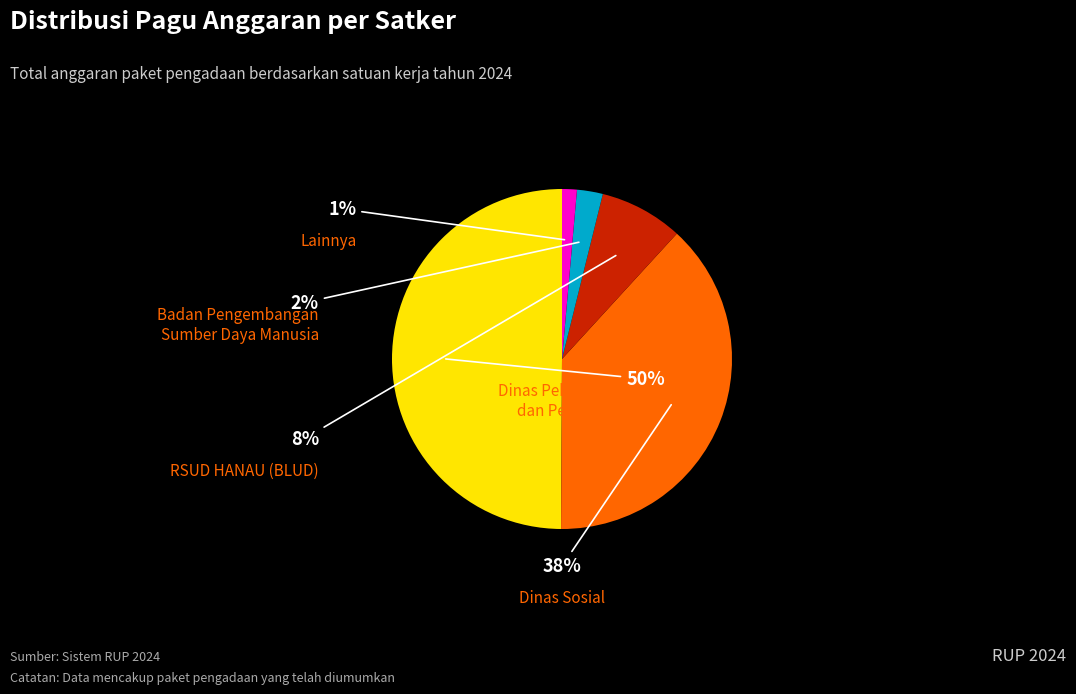

To the nearest percent, what is the difference between the largest and smallest slice percentages?

49%